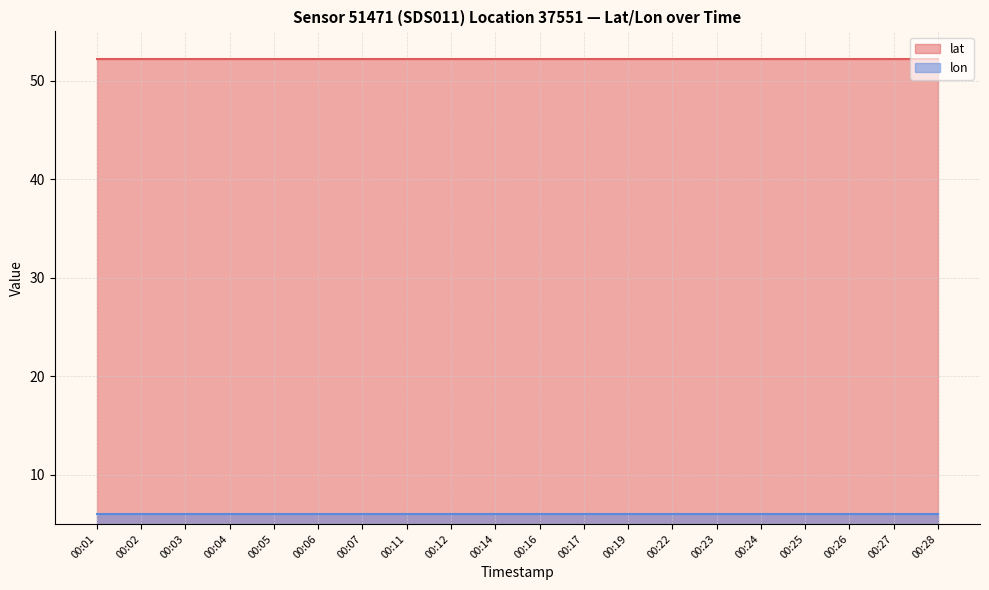

Which category has the lowest value across all series?

00:01